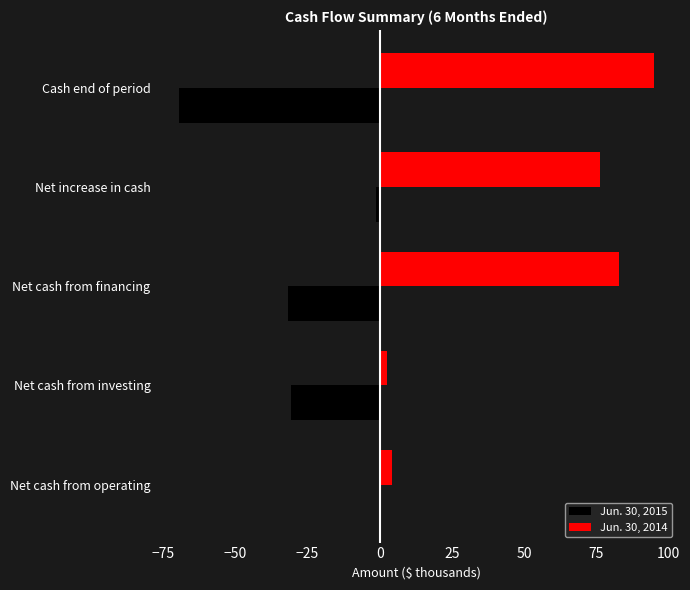

What is the greatest value displayed?

94.9